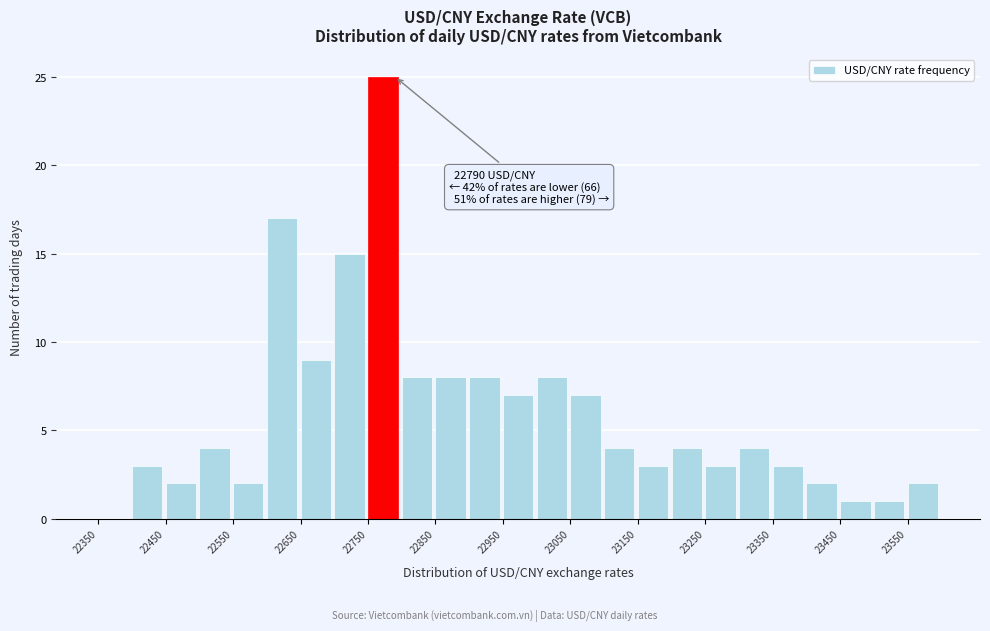

Which range on the x-axis has the tallest bar?

22750 to 22800